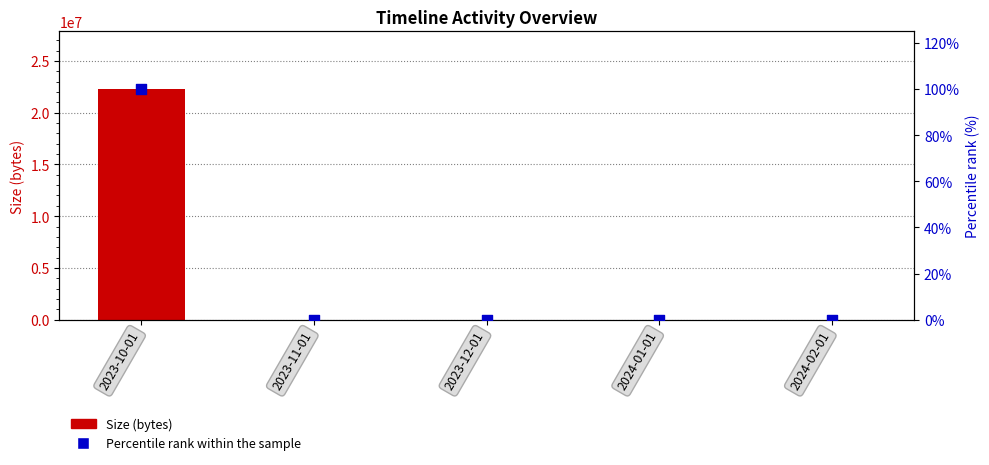

What are all the series names shown in the legend?

Size (bytes), Percentile rank within the sample